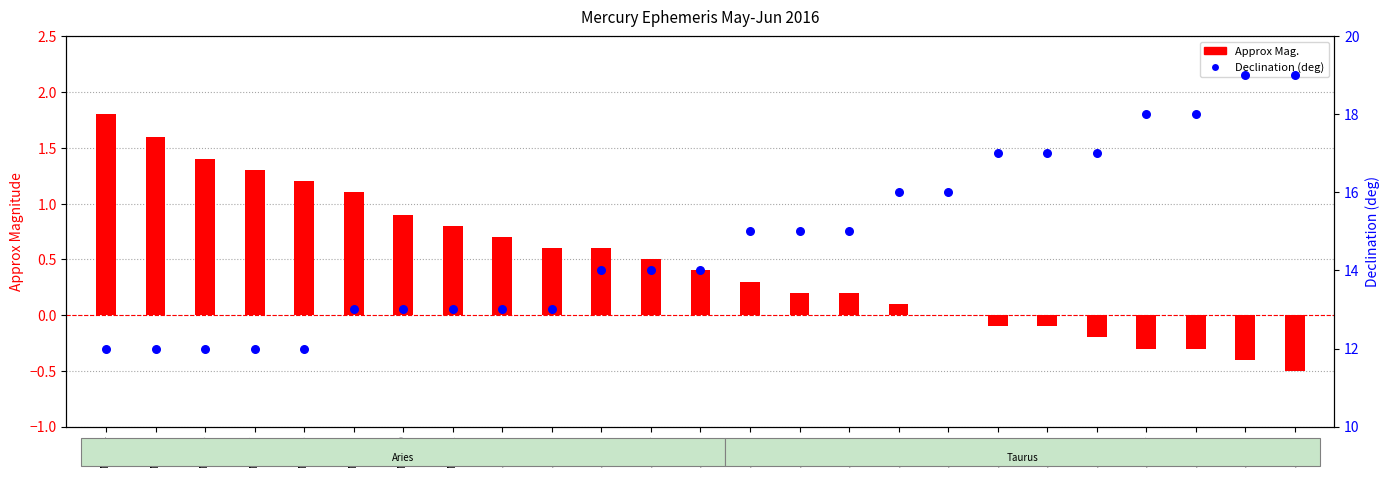

What are all the series names shown in the legend?

Approx Mag., Declination (deg)